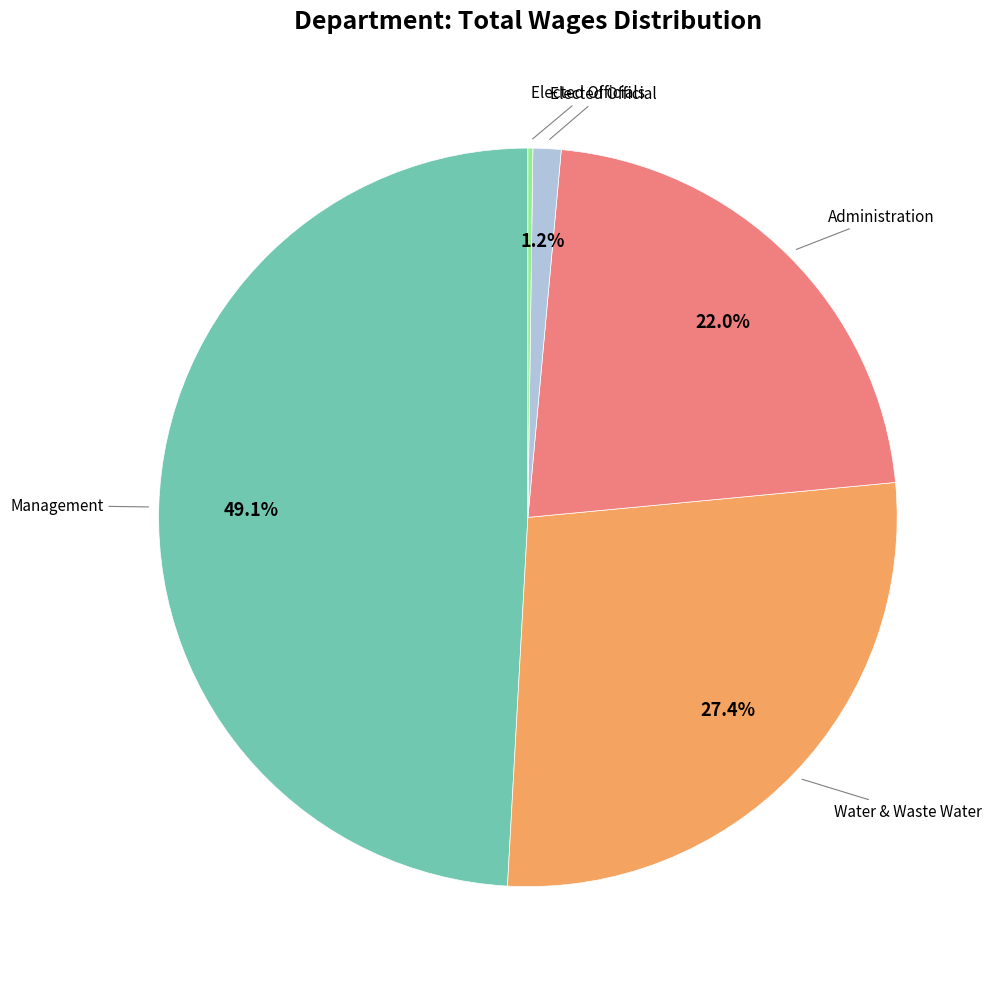

Is there a majority slice in this chart?

No